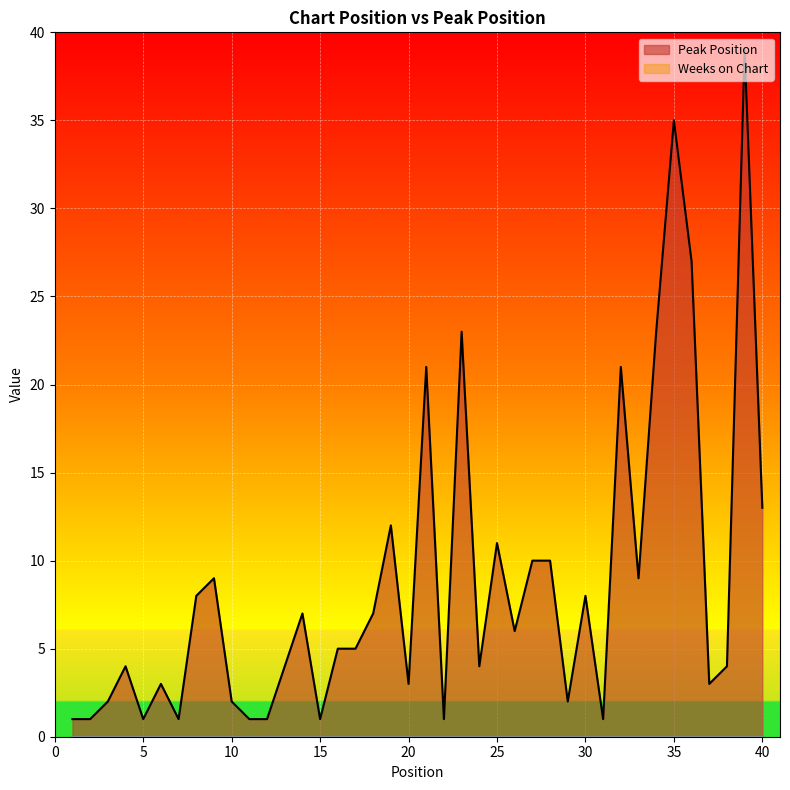

List the labels in order of value, smallest first.

1, 2, 5, 7, 11, 12, 15, 22, 31, 3, 10, 29, 6, 20, 37, 4, 13, 24, 38, 16, 17, 26, 14, 18, 8, 30, 9, 33, 27, 28, 25, 19, 40, 21, 32, 23, 34, 36, 35, 39